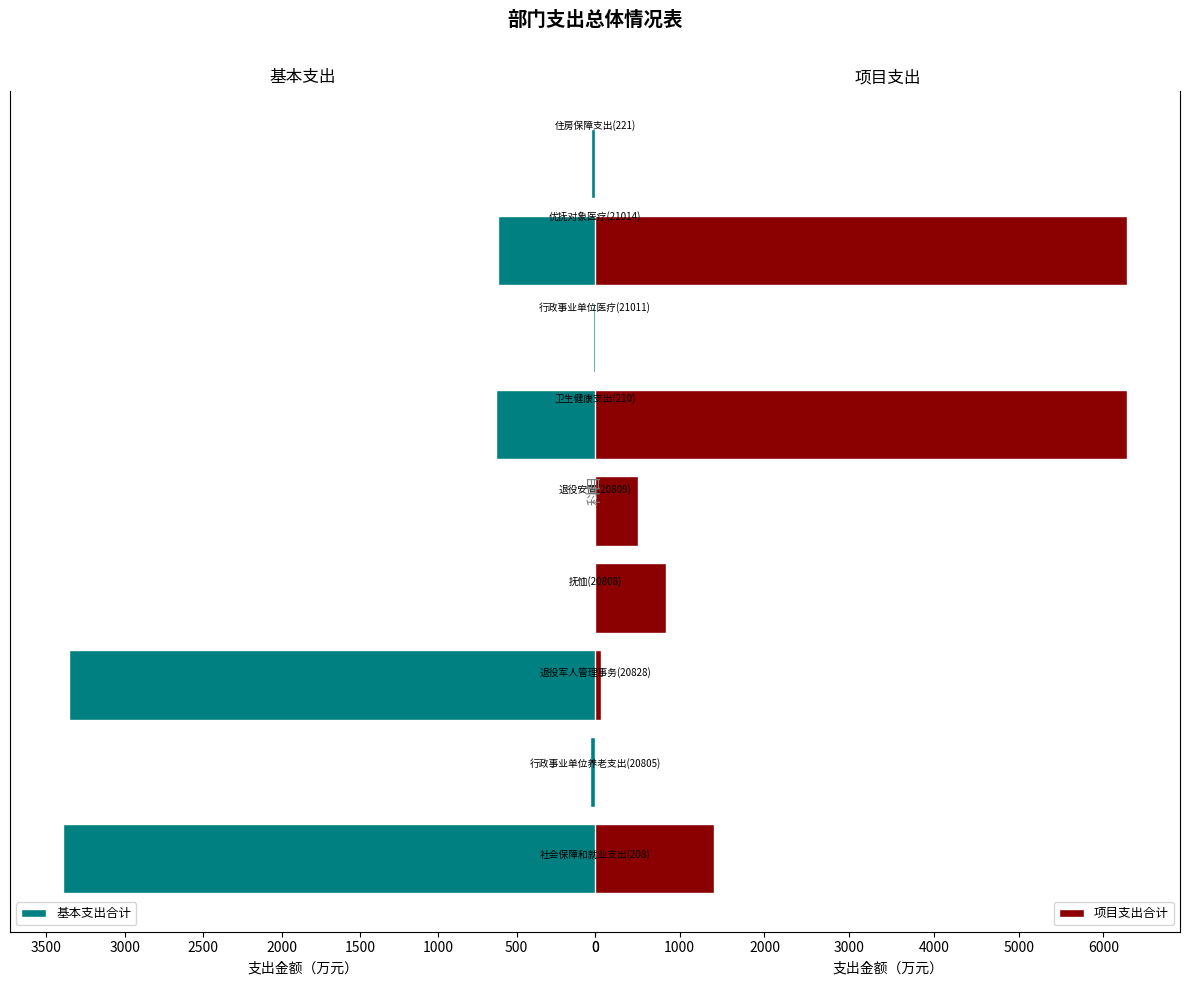

How many data points does each series have?

9